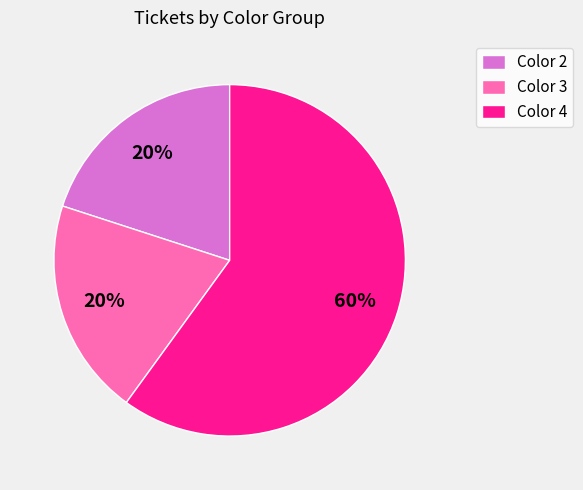

Approximately how many times larger is the value at Color 4 compared to Color 3?

3.0